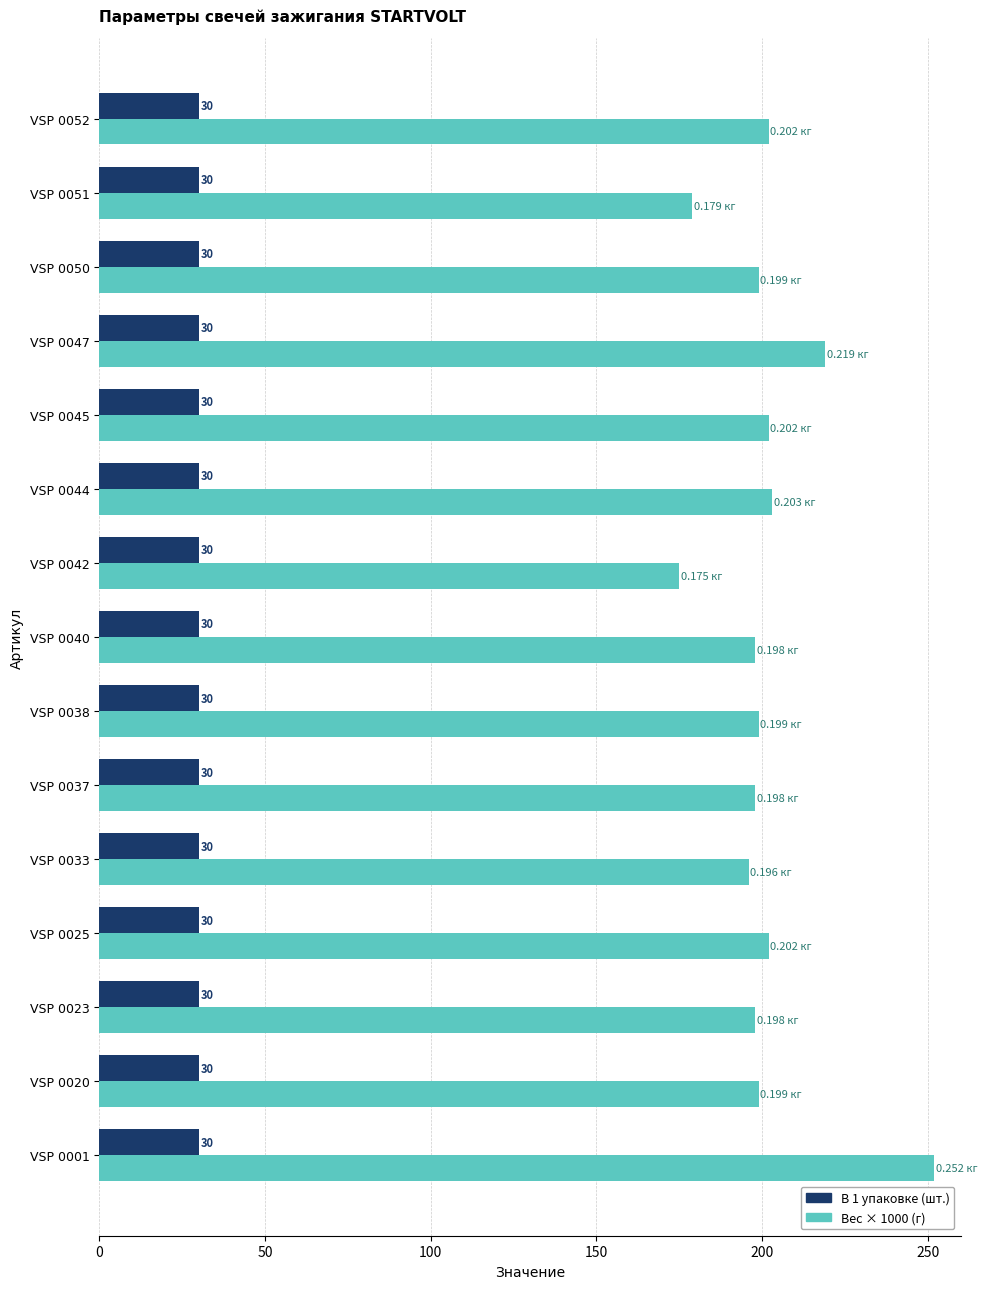

What is the sum of all В 1 упаковке (шт.) values?

450